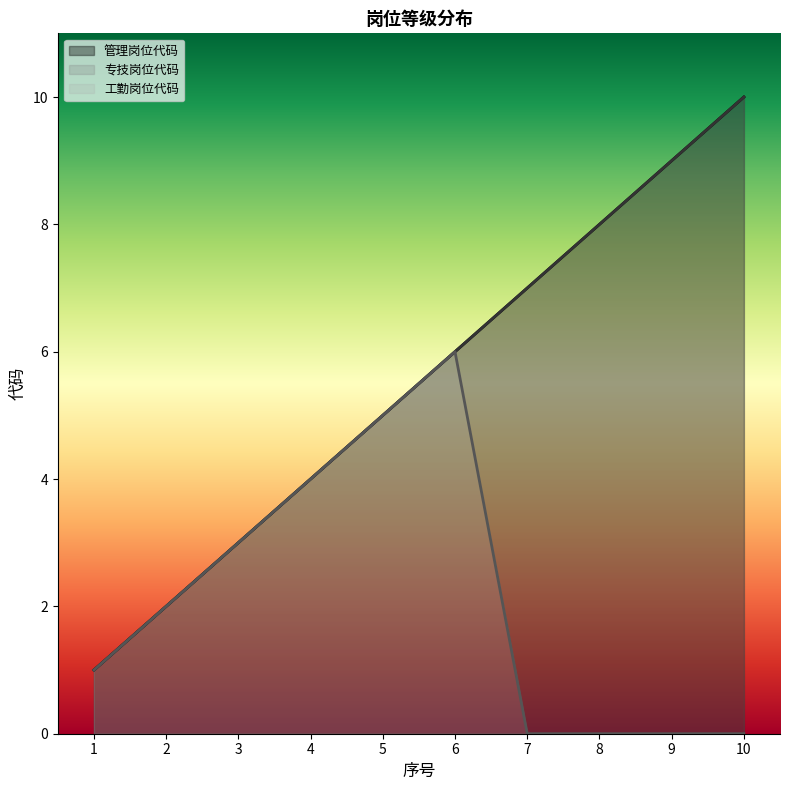

Rank the categories by 专技岗位代码 value from lowest to highest.

1, 2, 3, 4, 5, 6, 7, 8, 9, 10